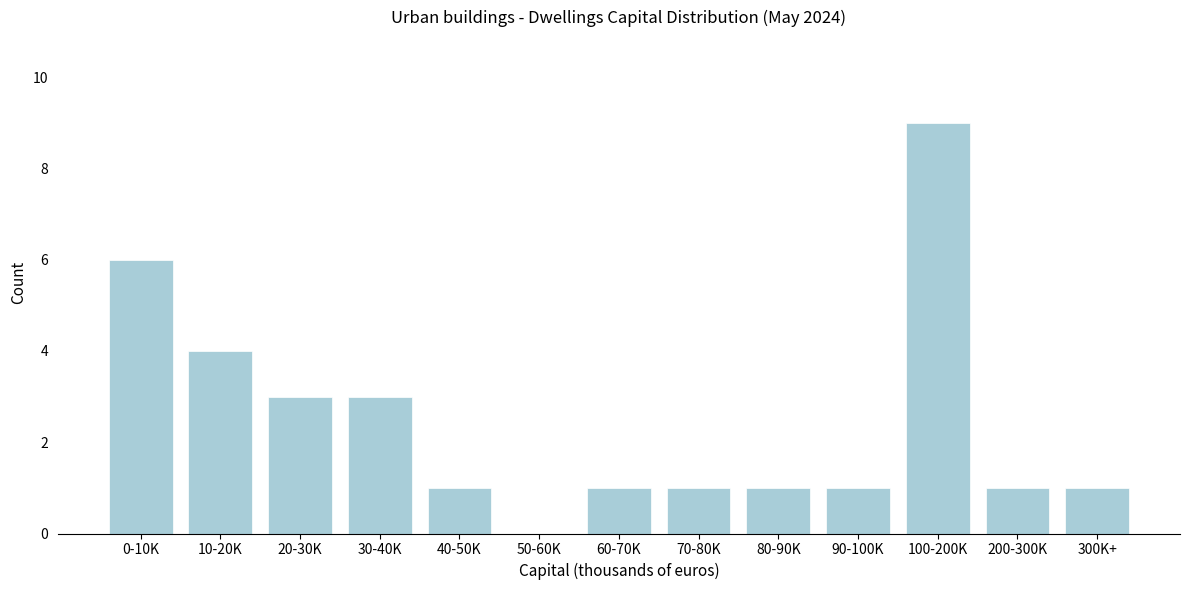

Reading right to left, list all the values displayed in this chart.

300K+=1	200-300K=1	100-200K=9	90-100K=1	80-90K=1	70-80K=1	60-70K=1	50-60K=0	40-50K=1	30-40K=3	20-30K=3	10-20K=4	0-10K=6